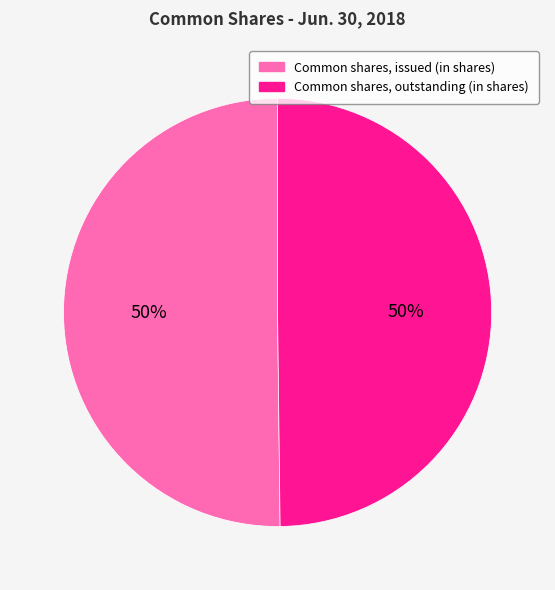

To the nearest percent, what percentage of the pie is Common shares, outstanding (in shares)?

50%